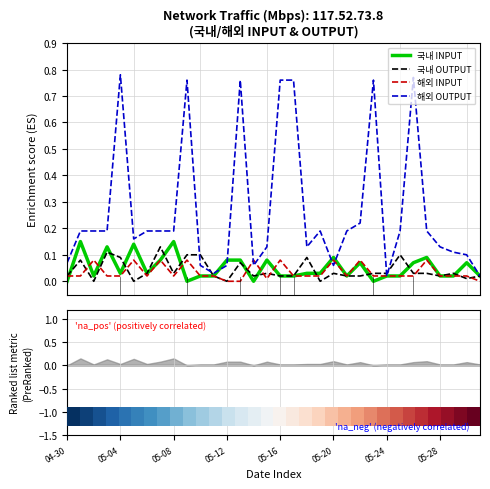

How many categories are shown in the chart?

32